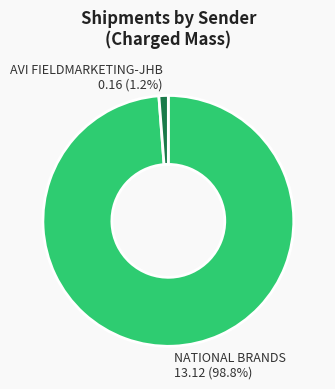

What percentage is the NATIONAL BRANDS slice, to the nearest percent?

99%